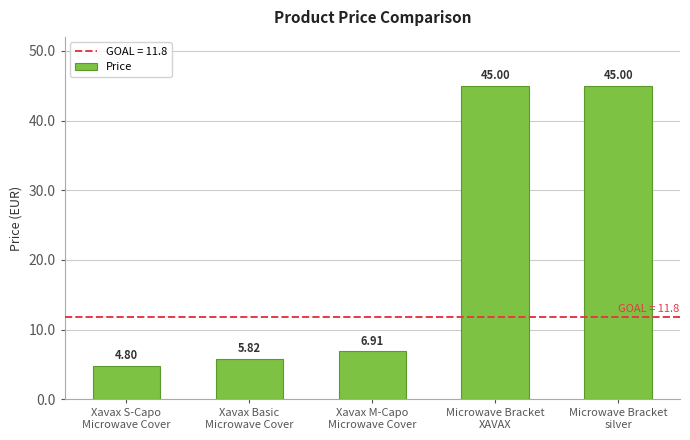

Does the chart contain stacked bars?

No